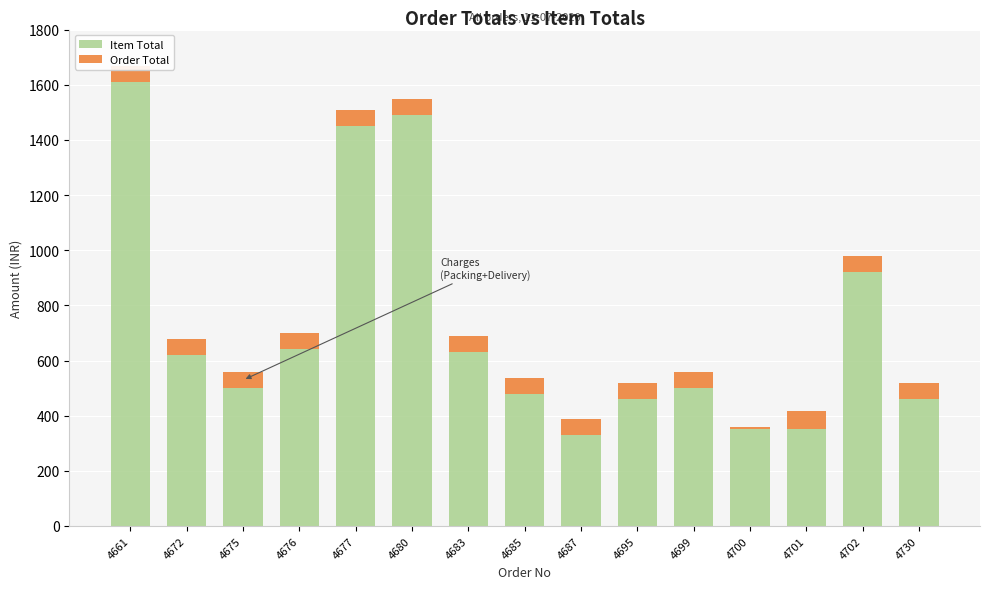

The Item Total series shows 640 at 4676. True or false?

True